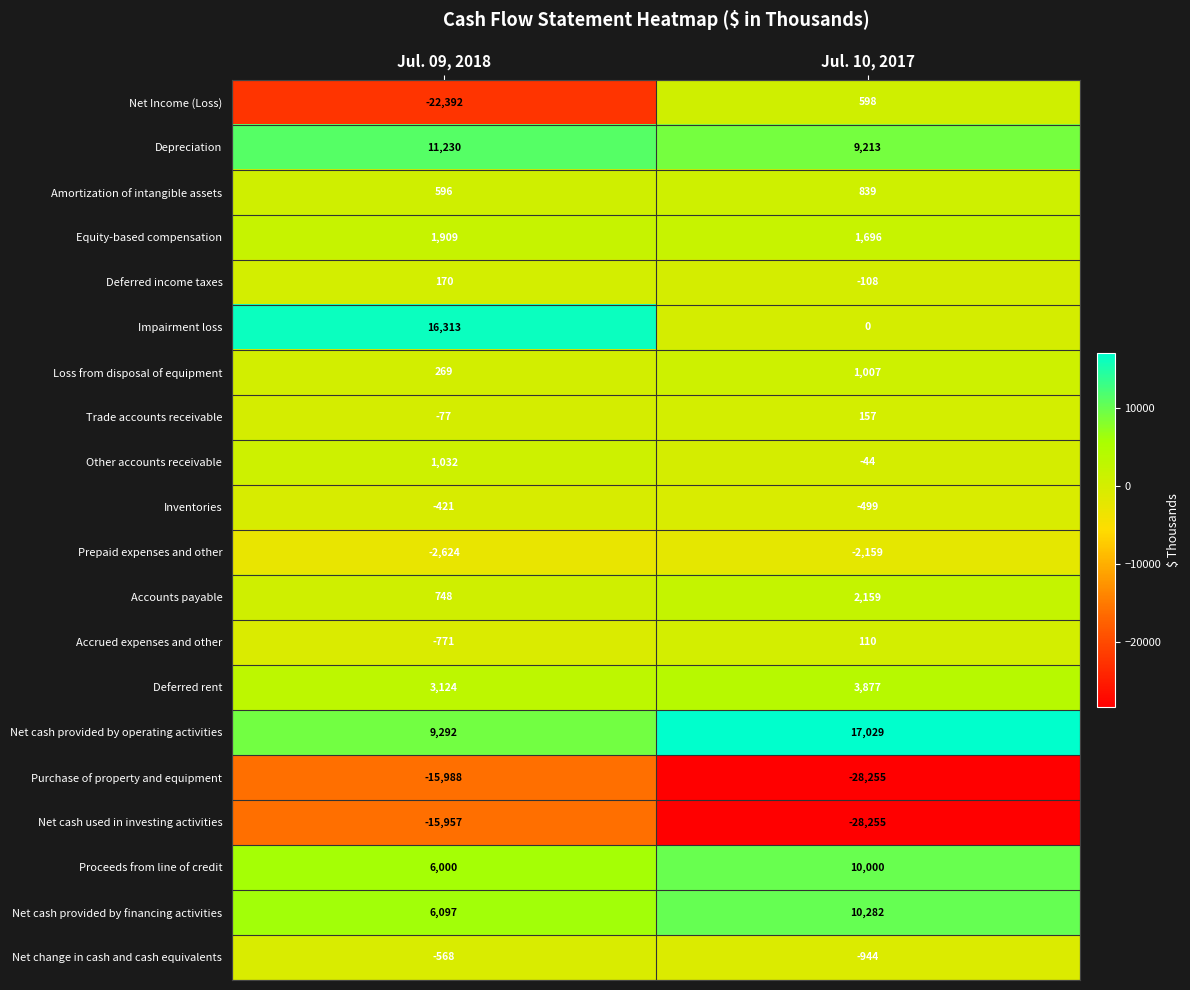

The Deferred income taxes series shows 254 at Jul. 09, 2018. True or false?

False